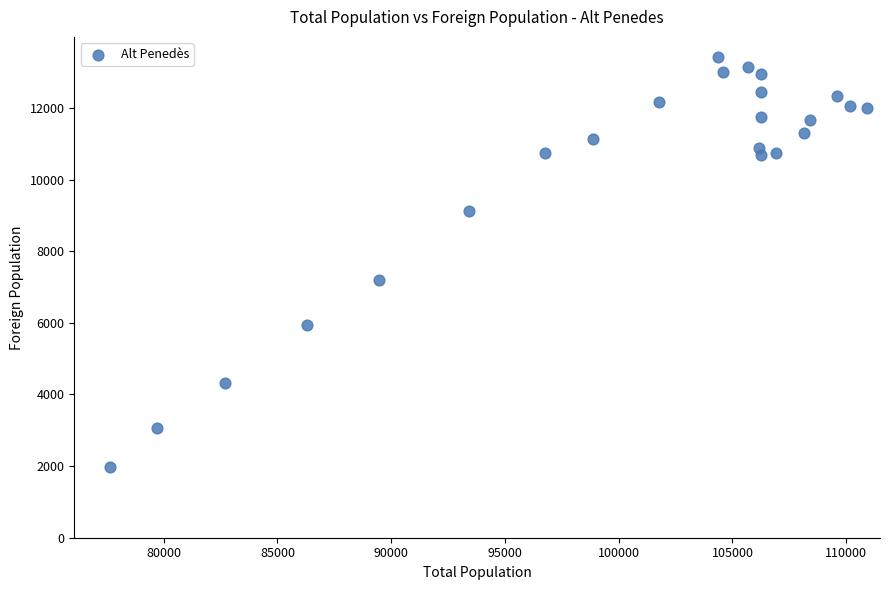

What Y value in the scatter plot is closest to 7686?

7188